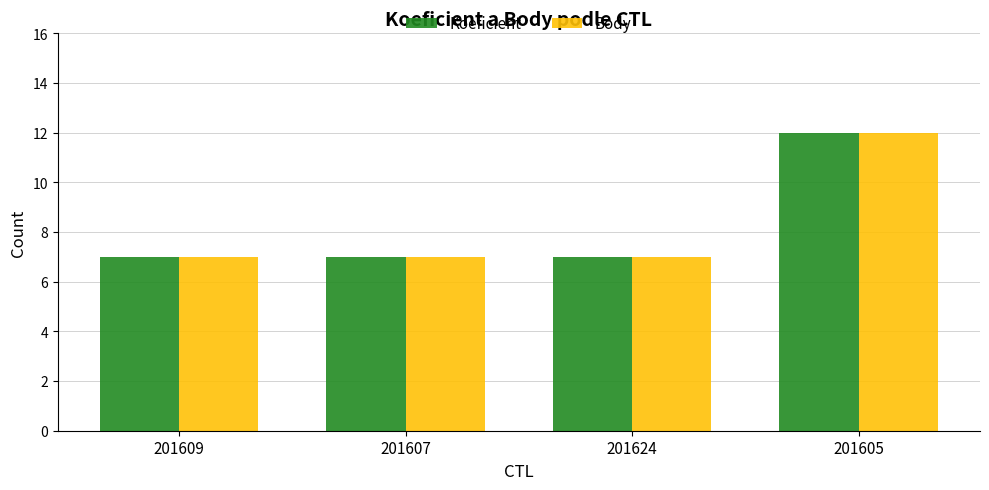

How many groups of bars are there?

4